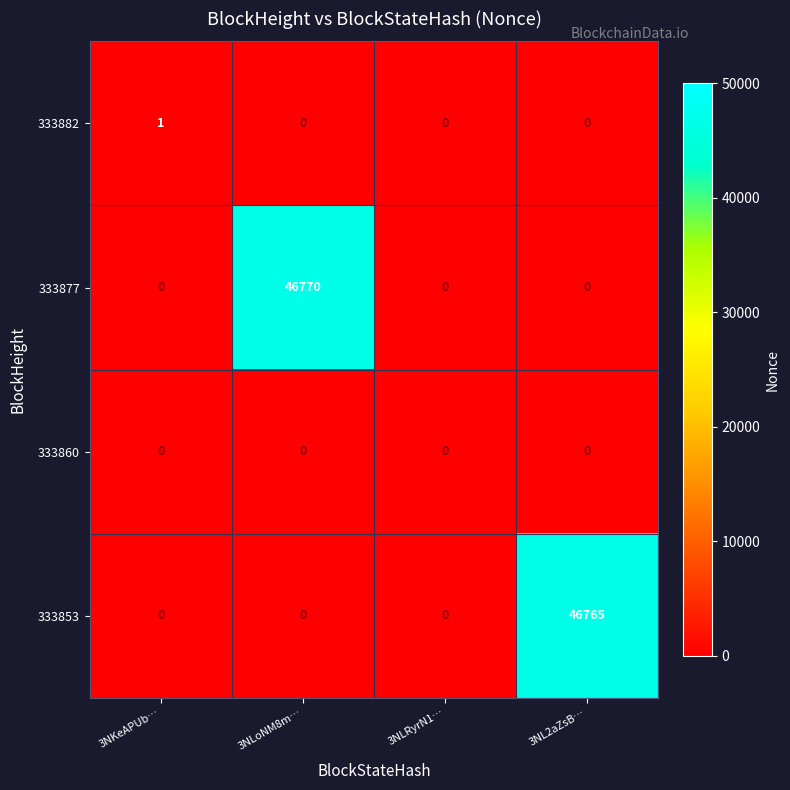

How many distinct data groups are displayed?

4